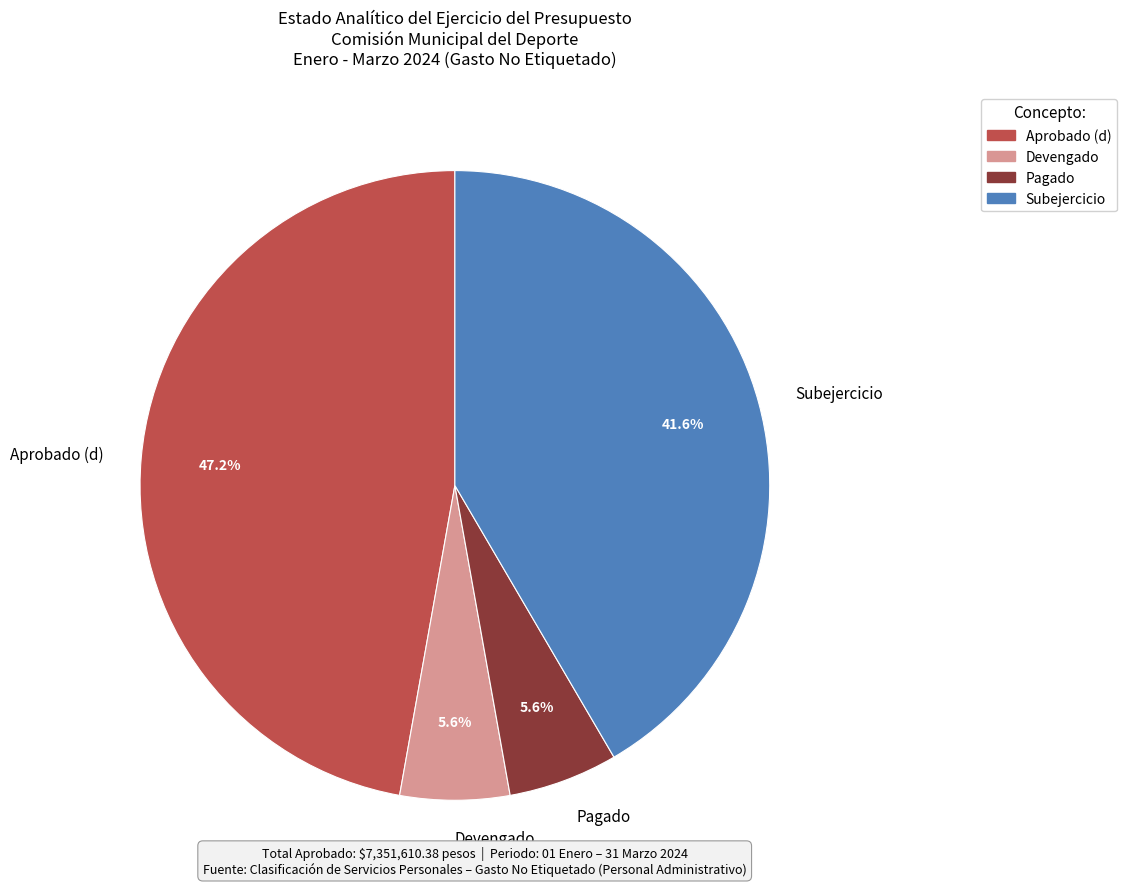

The Subejercicio slice represents 49% of the pie. True or false?

False